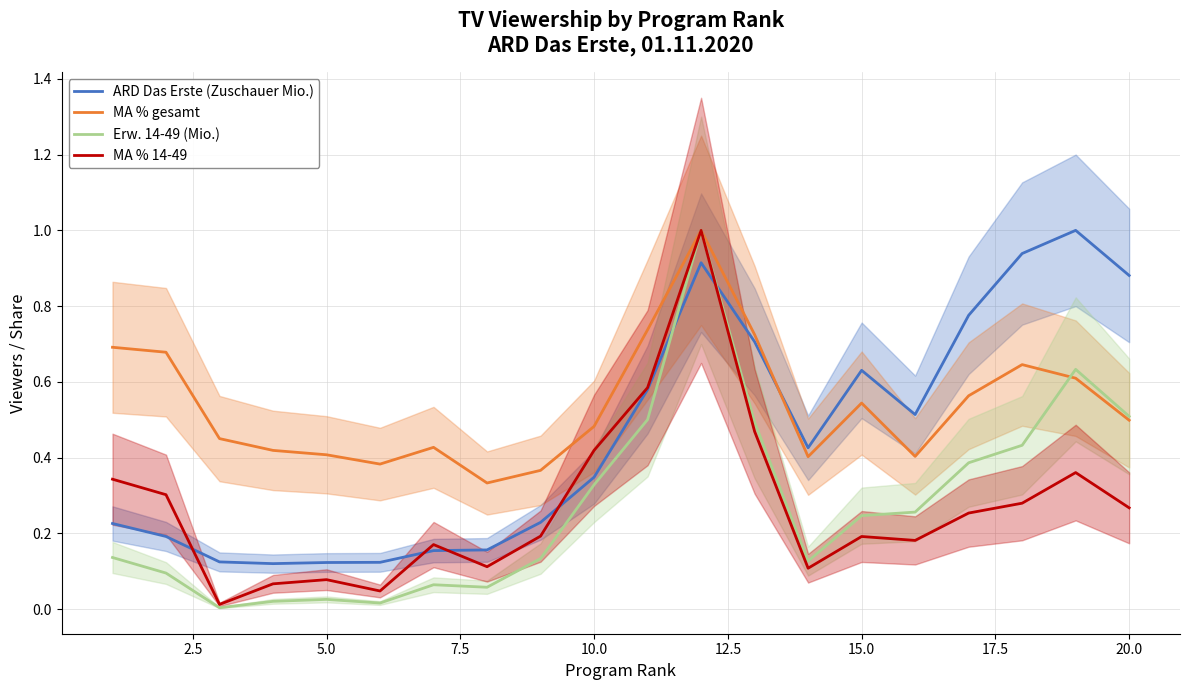

How many times do ARD Das Erste (Zuschauer Mio.) and MA % gesamt cross each other?

1